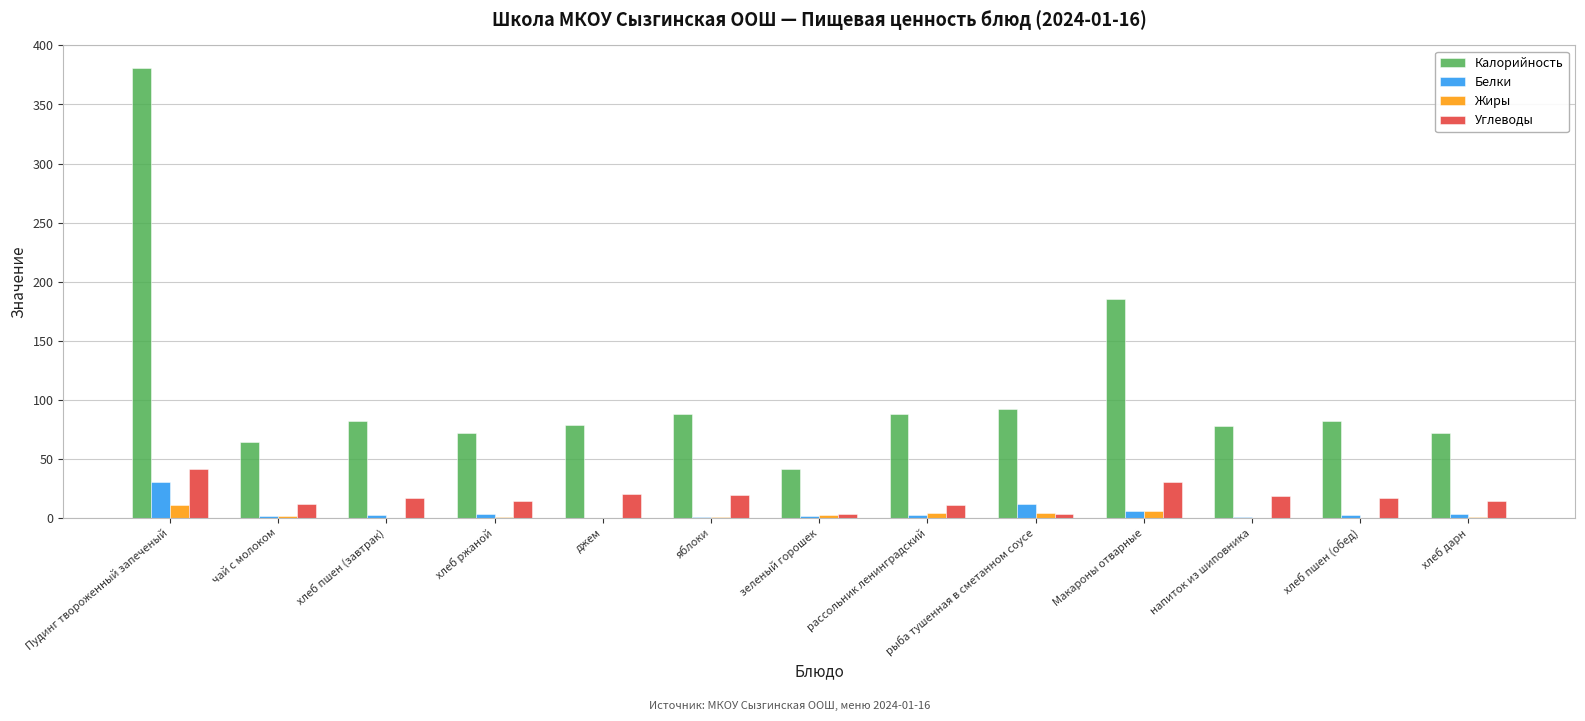

What is the sum of the Белки values at рыба тушенная в сметанном соусе and хлеб пшен (обед)?

14.7